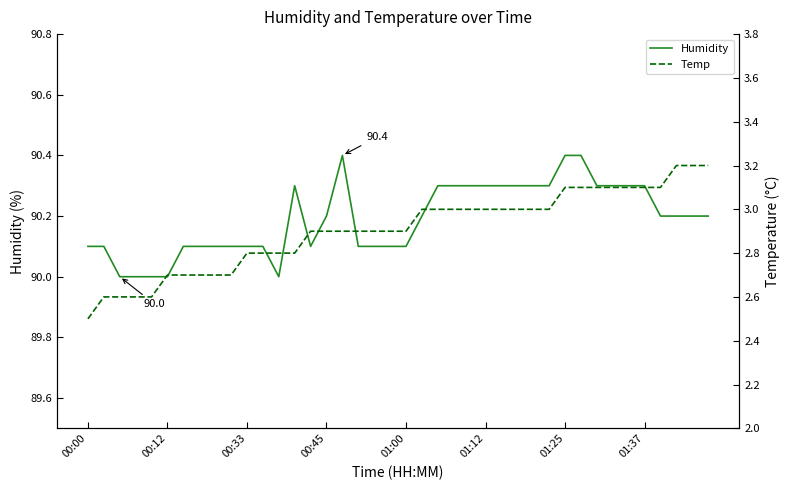

The value of Temp at 00:33 is 3.8. True or false?

False